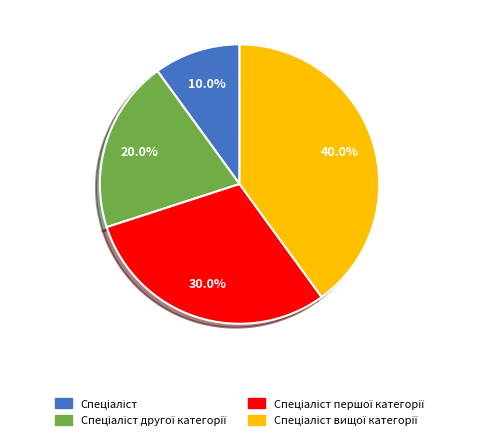

Does any single category account for the majority?

No